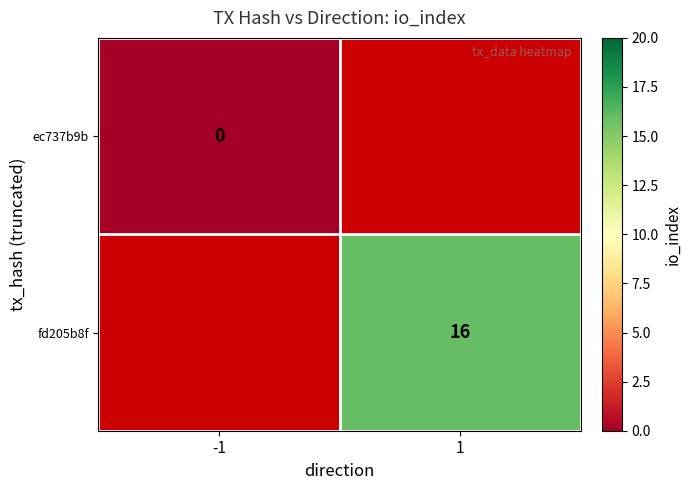

Is the value of fd205b8f at 1 greater than the value of ec737b9b at -1?

Yes